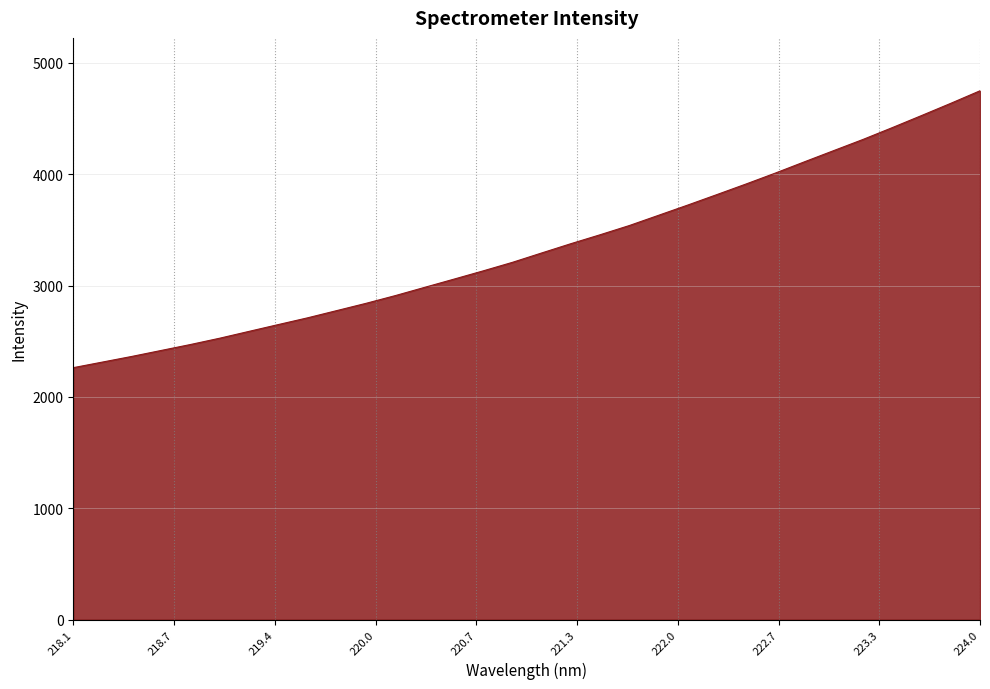

What is the greatest value displayed?

4750.2